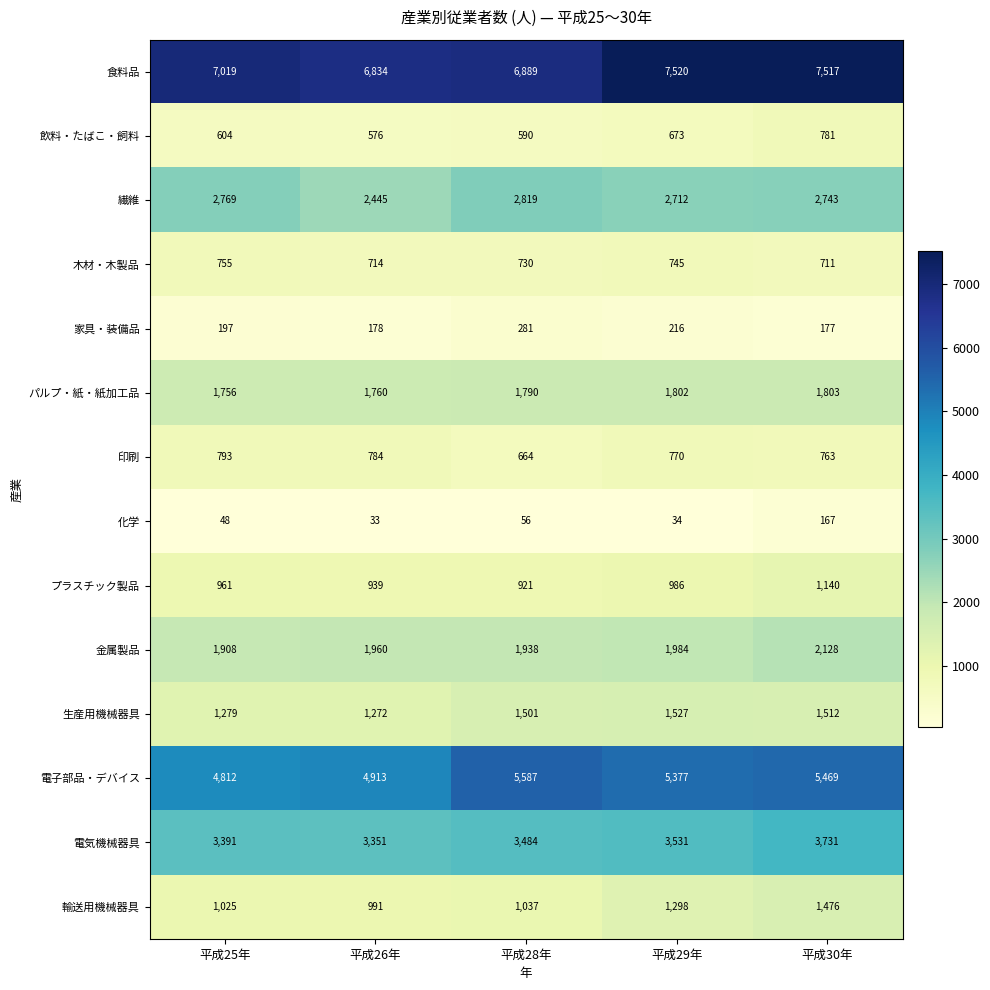

Rank the categories by 印刷 value from lowest to highest.

平成28年, 平成30年, 平成29年, 平成26年, 平成25年